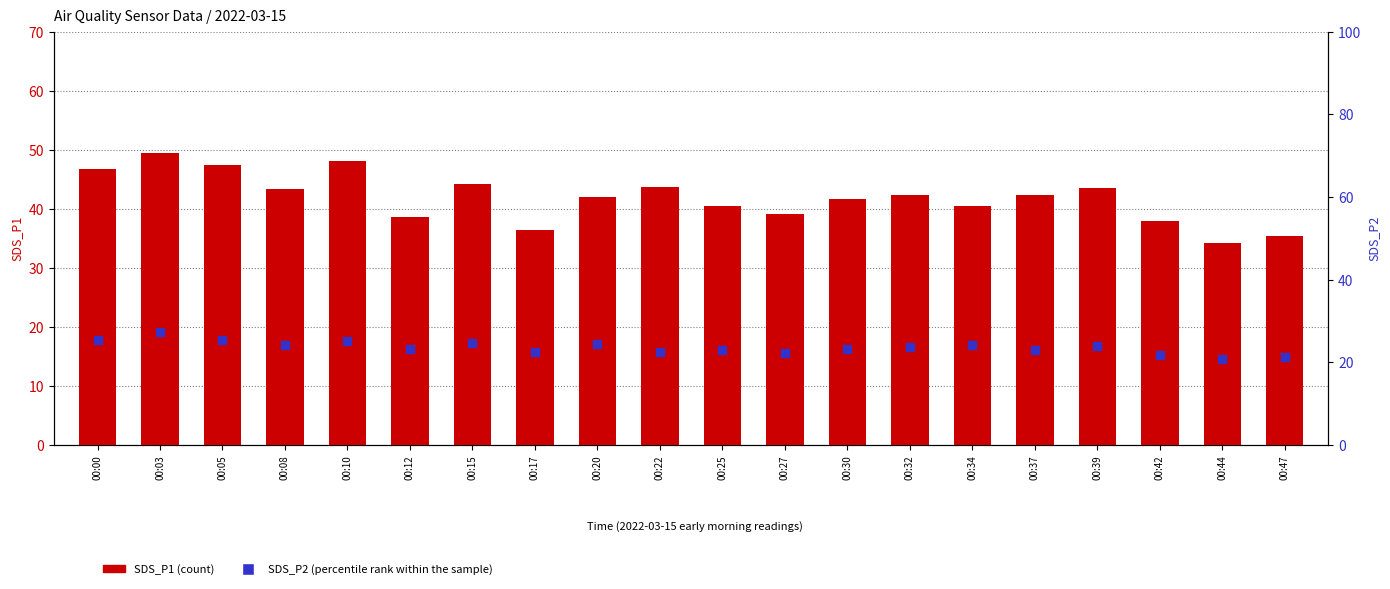

At how many categories does at least one series exceed 31?

20